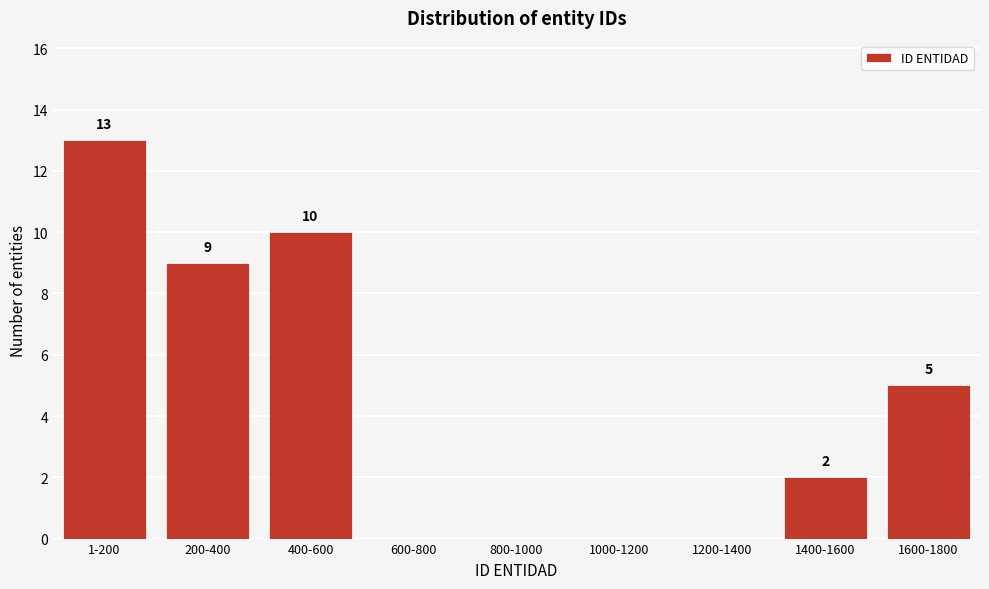

Reading right to left, what are all the values shown in this chart?

1600-1800=5	1400-1600=2	1200-1400=0	1000-1200=0	800-1000=0	600-800=0	400-600=10	200-400=9	1-200=13